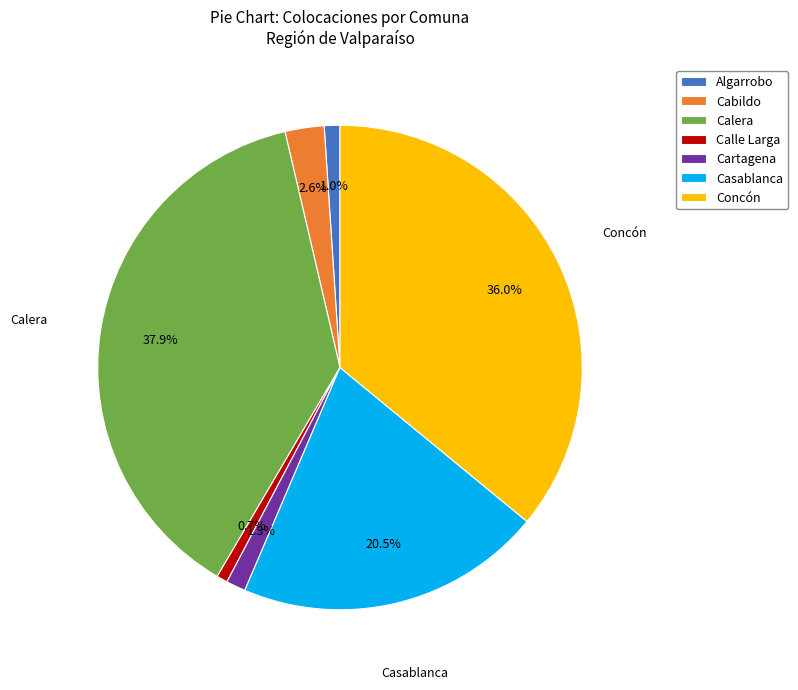

Does Concón represent more than half of the total?

No